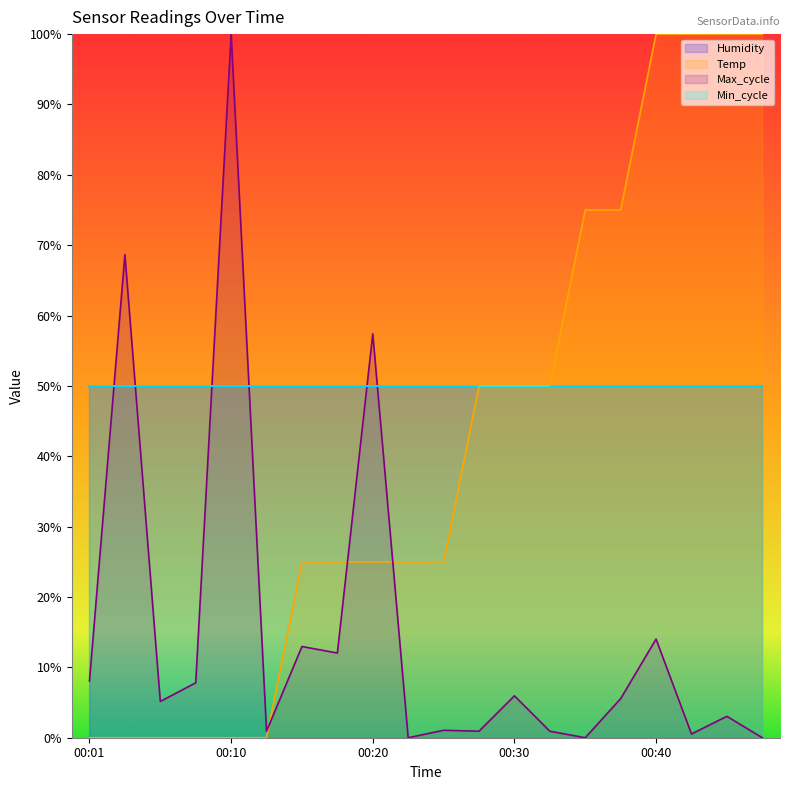

List the labels in order of Max_cycle value, largest first.

00:10, 00:03, 00:20, 00:40, 00:15, 00:18, 00:01, 00:08, 00:30, 00:37, 00:06, 00:44, 00:25, 00:13, 00:27, 00:32, 00:42, 00:23, 00:35, 00:47